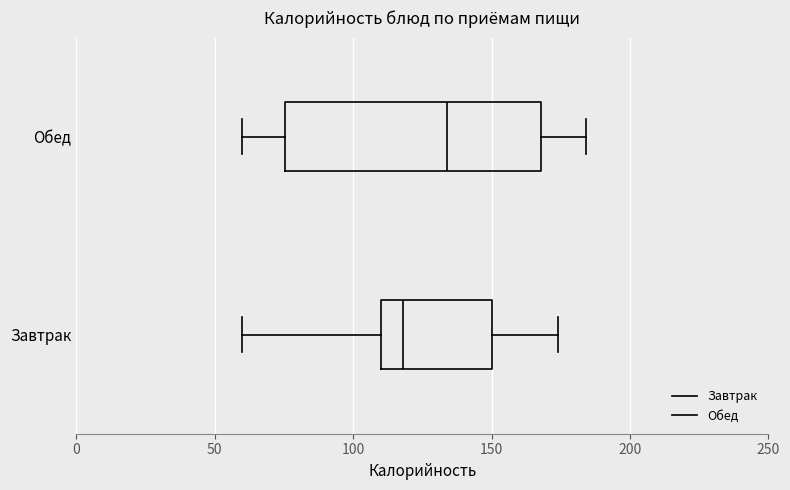

Which box is the widest, from its left edge to its right edge?

Обед